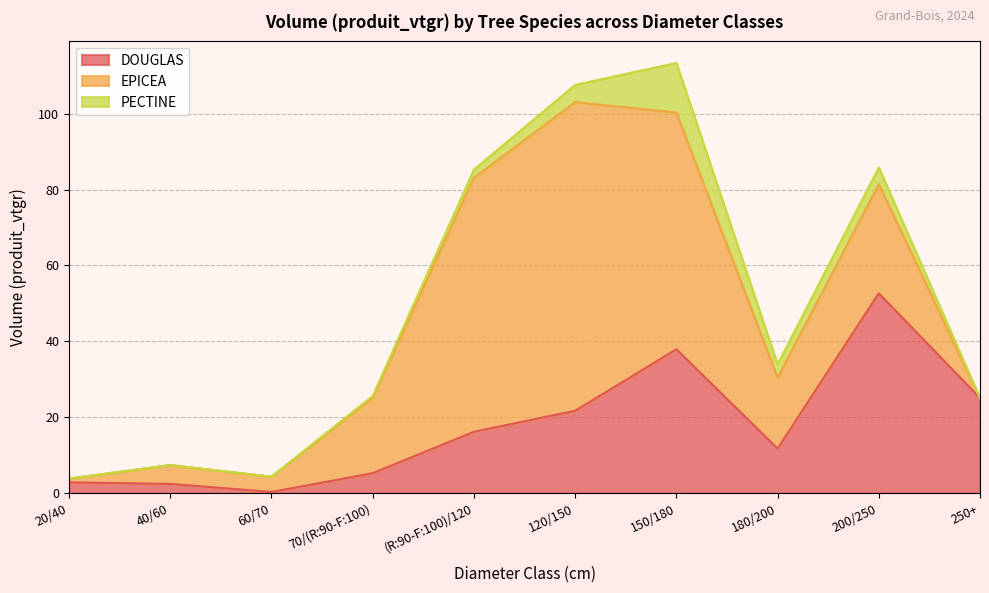

What value does the DOUGLAS series have at 180/200?

11.8